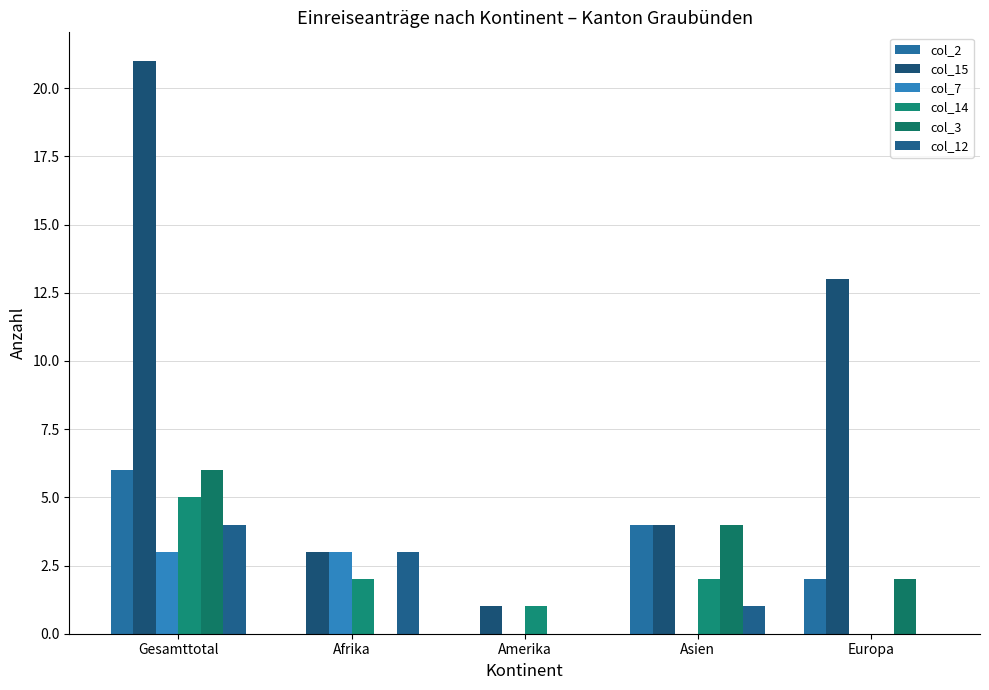

The col_12 series shows 4 at Gesamttotal. True or false?

True